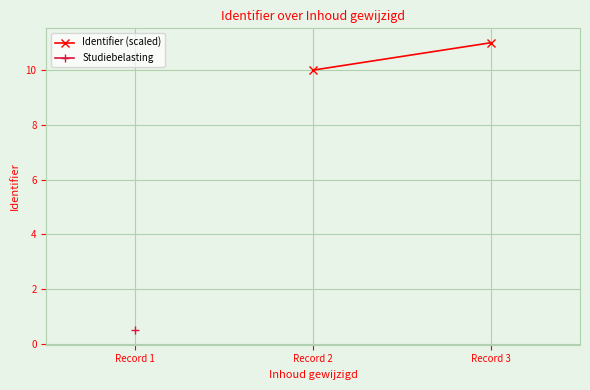

List the series in order of their overall mean, highest first.

Identifier (scaled), Studiebelasting